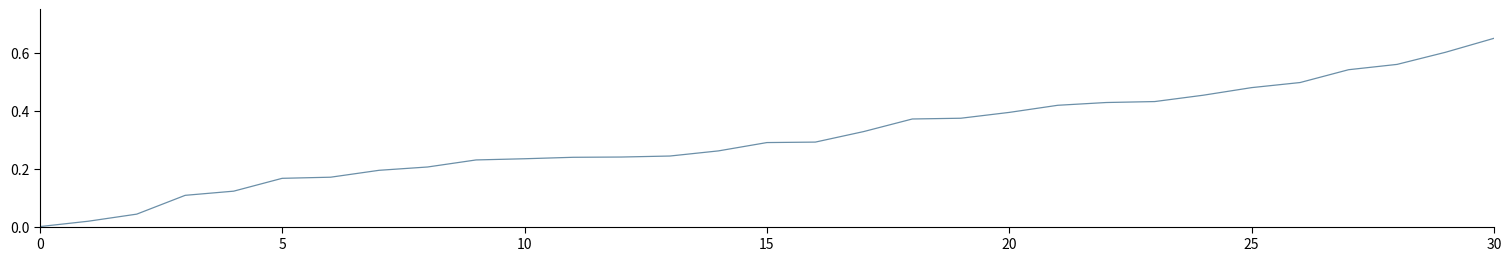

Count the number of data series in this chart.

1